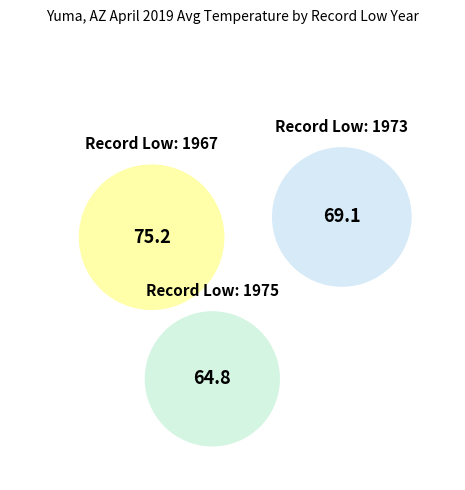

What is the largest slice in the pie chart?

1967